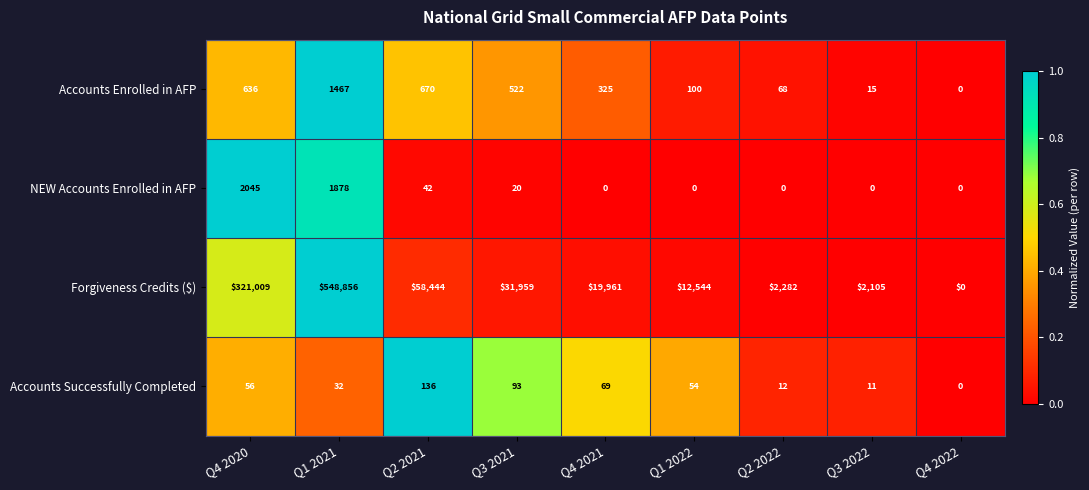

True or false: Forgiveness Credits ($) has a value of -363223 at Q4 2022.

False